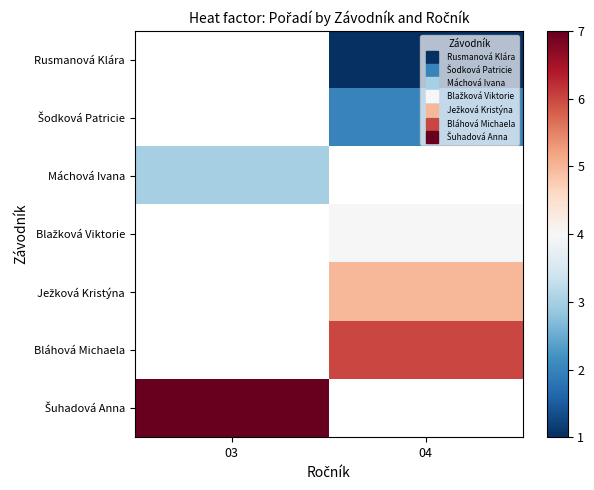

List the series in order of their overall mean, lowest first.

Rusmanová Klára, Šodková Patricie, Máchová Ivana, Blažková Viktorie, Ježková Kristýna, Bláhová Michaela, Šuhadová Anna